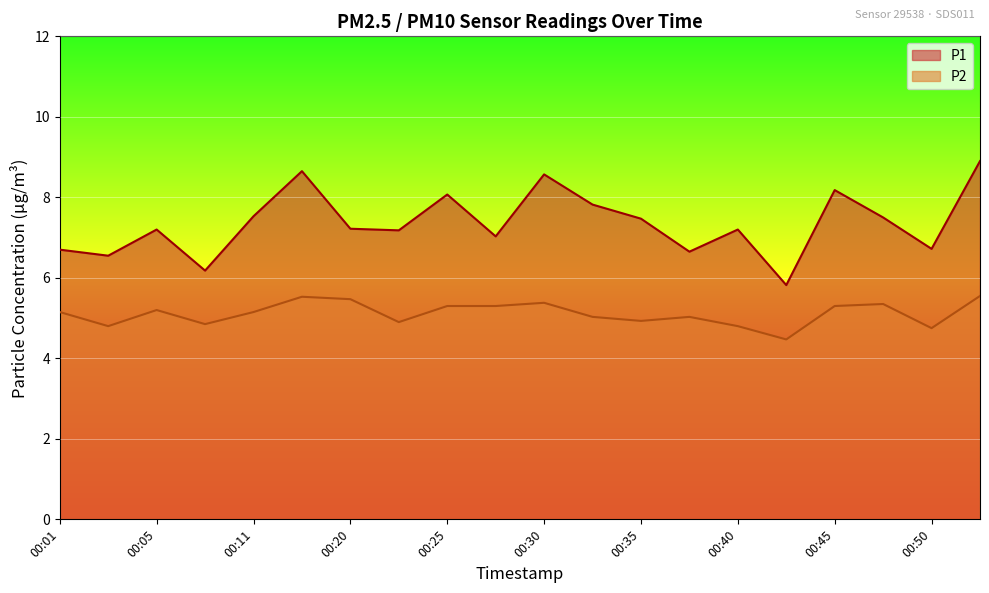

Reading left to right, extract all data points from this chart.

P1: 00:01=6.7	00:03=6.5	00:05=7.2	00:08=6.2	00:11=7.5	00:18=8.7	00:20=7.2	00:23=7.2	00:25=8.1	00:28=7.0	00:30=8.6	00:33=7.8	00:35=7.5	00:38=6.7	00:40=7.2	00:43=5.8	00:45=8.2	00:47=7.5	00:50=6.7	00:53=8.9
P2: 00:01=5.2	00:03=4.8	00:05=5.2	00:08=4.8	00:11=5.2	00:18=5.5	00:20=5.5	00:23=4.9	00:25=5.3	00:28=5.3	00:30=5.4	00:33=5.0	00:35=4.9	00:38=5.0	00:40=4.8	00:43=4.5	00:45=5.3	00:47=5.3	00:50=4.8	00:53=5.5